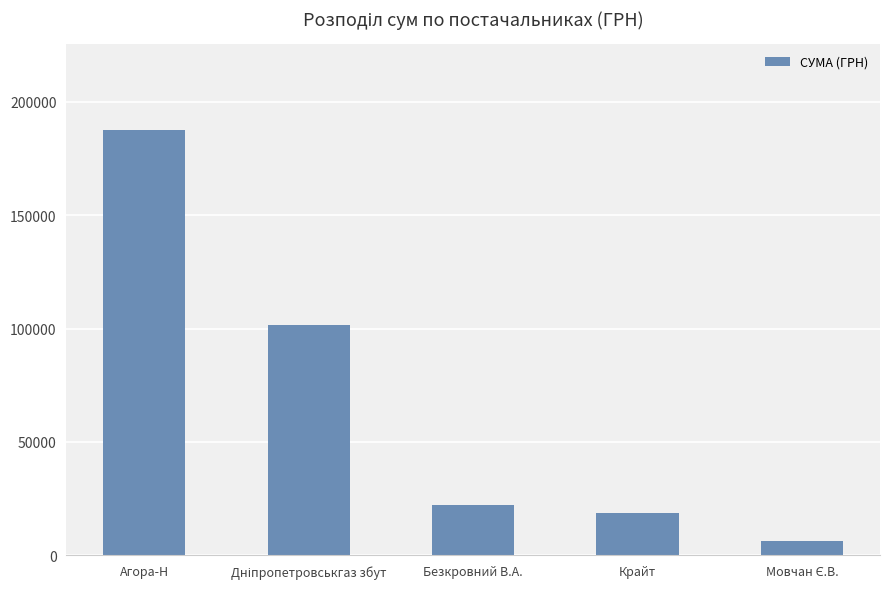

What is the difference between the second highest and minimum values?

95243.6